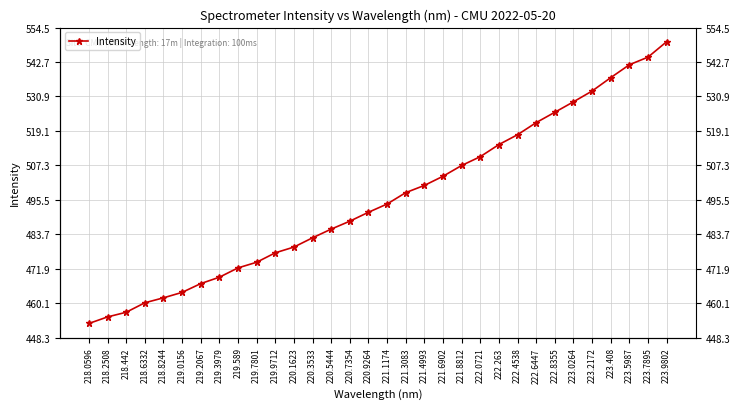

What is the minimum value shown in the chart?

453.1